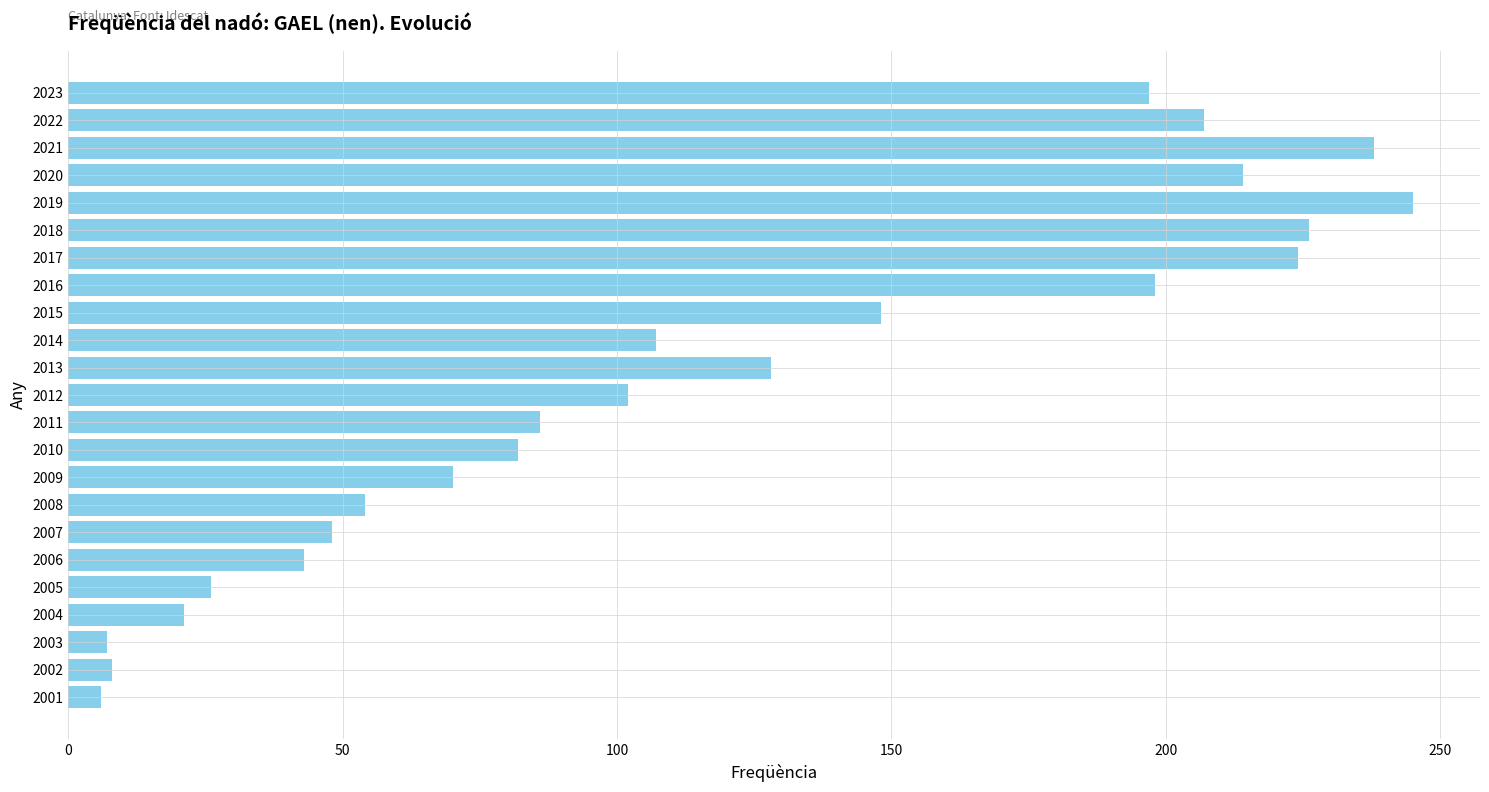

What is the value of the 14th bar from the top?

82